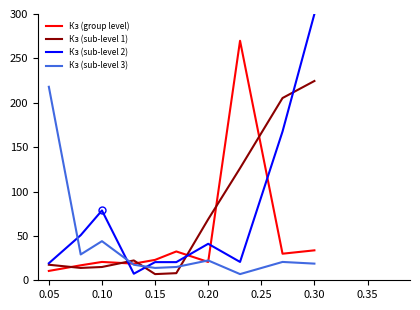

Which series has the widest spread of values?

Кз (sub-level 2)